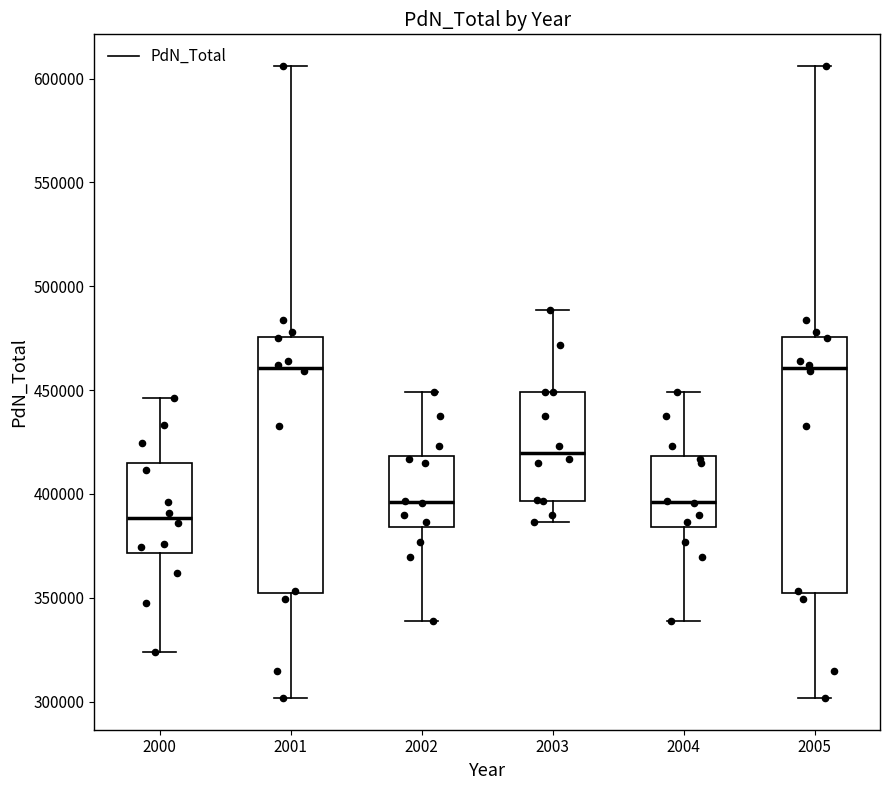

Reading left to right, transcribe this box plot: for each box, give where its median line is, the range the box spans, and where its two whiskers end, as read against the y-axis. The values are not printed on the chart, so give them approximately, as read against the axis.

2000: median 390000, box 370000 to 415000, whiskers 325000 to 445000
2001: median 460000, box 350000 to 475000, whiskers 300000 to 605000
2002: median 395000, box 385000 to 420000, whiskers 340000 to 450000
2003: median 420000, box 395000 to 450000, whiskers 385000 to 490000
2004: median 395000, box 385000 to 420000, whiskers 340000 to 450000
2005: median 460000, box 350000 to 475000, whiskers 300000 to 605000